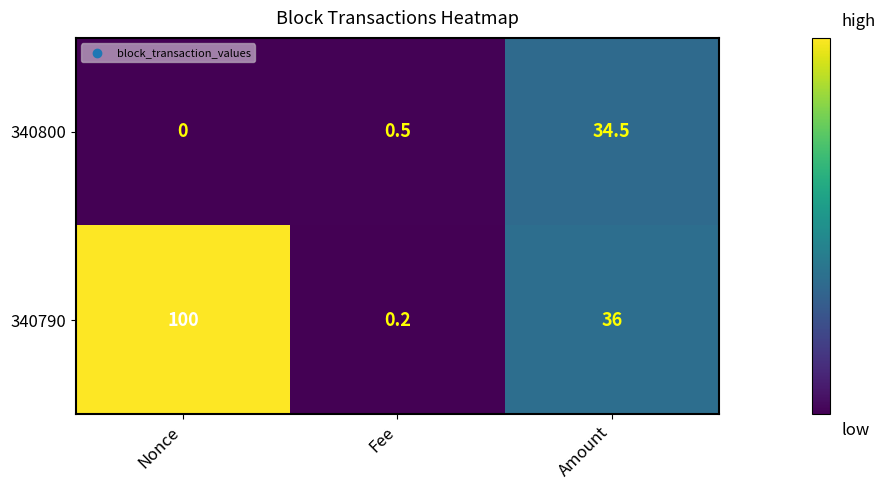

List the series in order of their overall mean, highest first.

340790, 340800